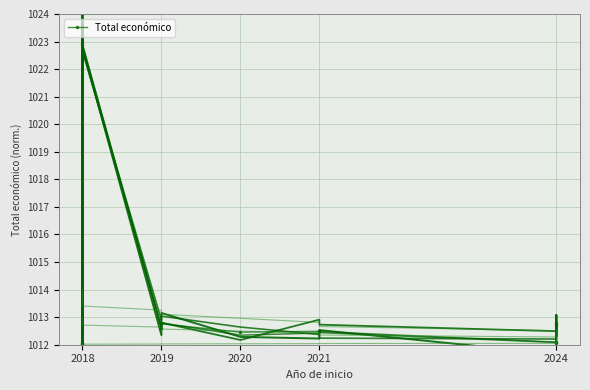

Count the number of categories in the chart.

14